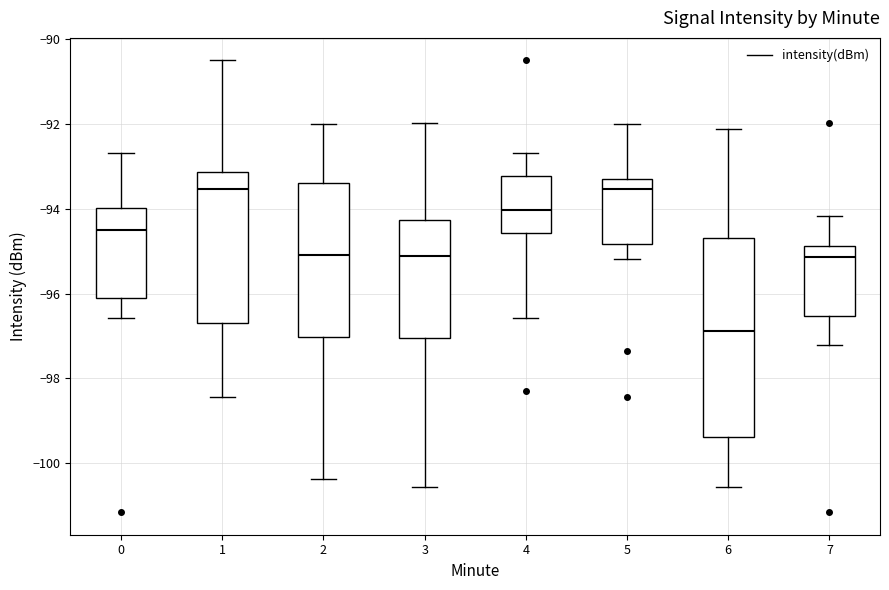

Where does the median line of the box at x = 5 sit on the y-axis? The values are not printed on the chart, so give them approximately, as read against the axis.

-93.6